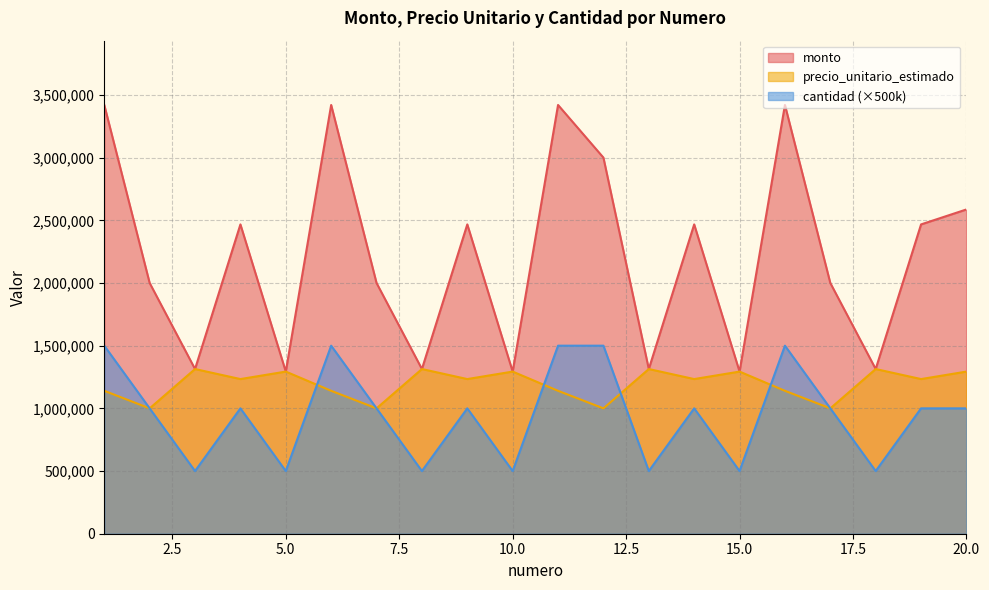

Read the cantidad value at 17.

1000000